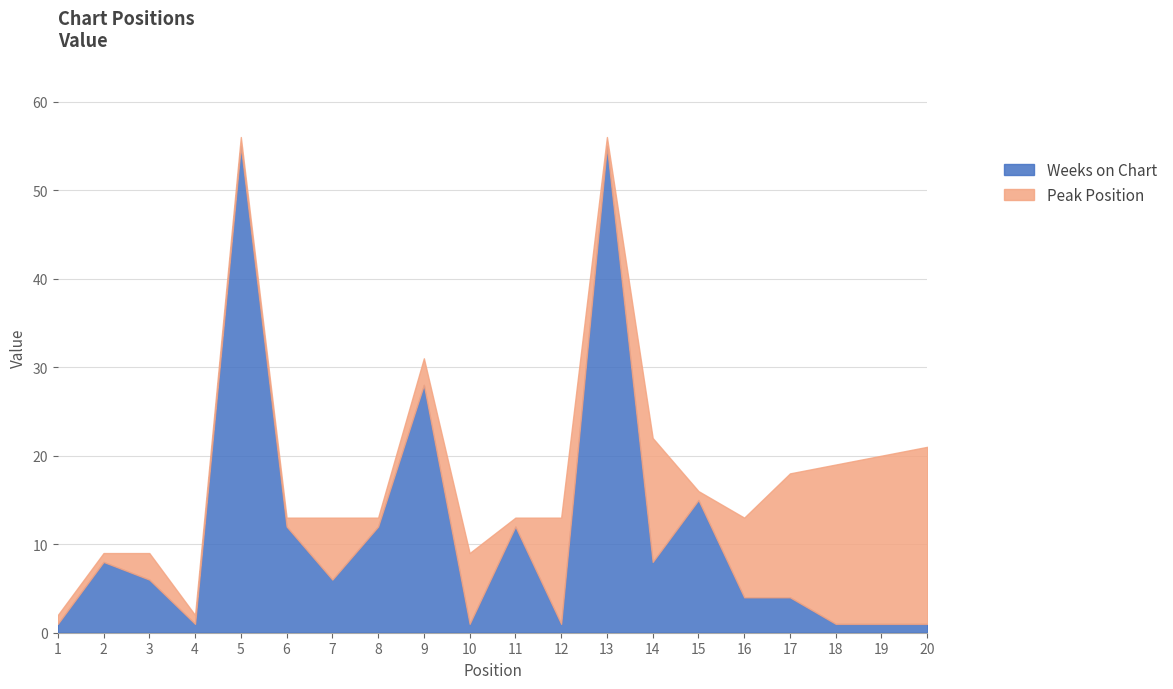

Reading left to right, what are all the values shown in this chart?

Peak Position: 1=1	2=1	3=3	4=1	5=1	6=1	7=7	8=1	9=3	10=8	11=1	12=12	13=1	14=14	15=1	16=9	17=14	18=18	19=19	20=20
Weeks on Chart: 1=1	2=8	3=6	4=1	5=55	6=12	7=6	8=12	9=28	10=1	11=12	12=1	13=55	14=8	15=15	16=4	17=4	18=1	19=1	20=1